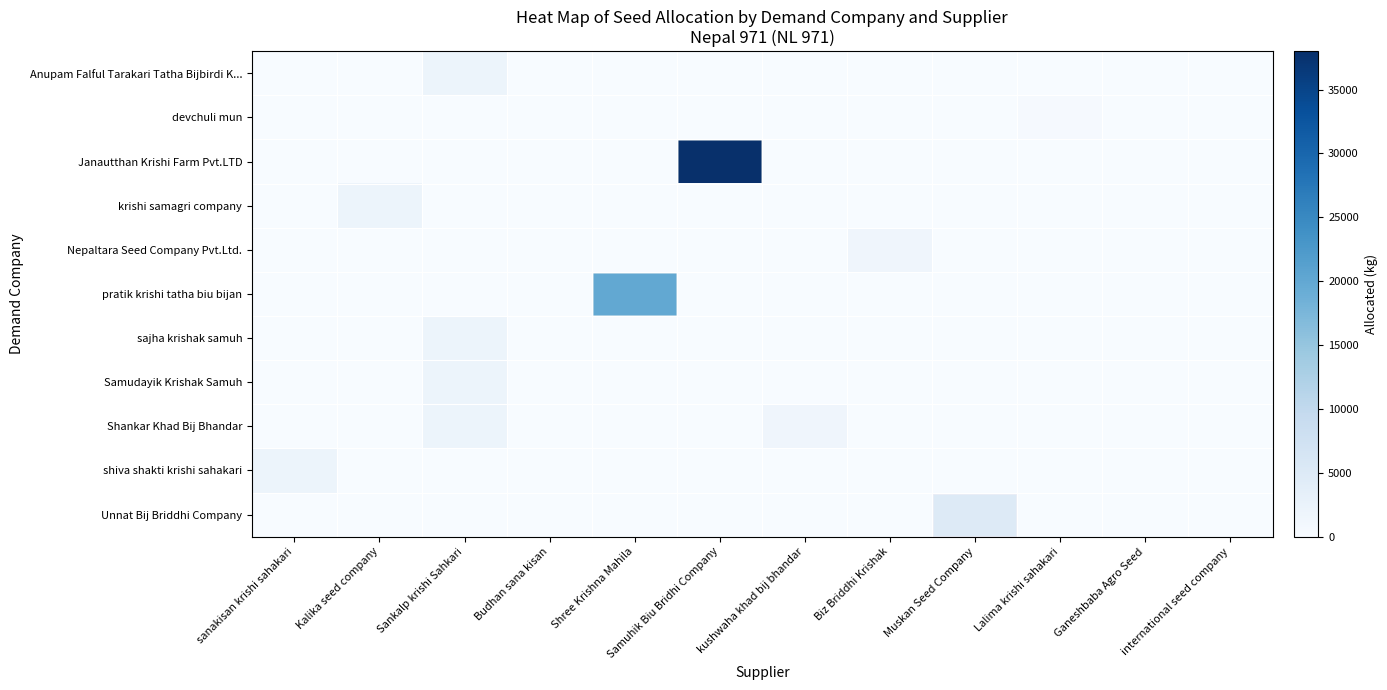

What is the total value across all series at Samuhik Biu Bridhi Company?

38000